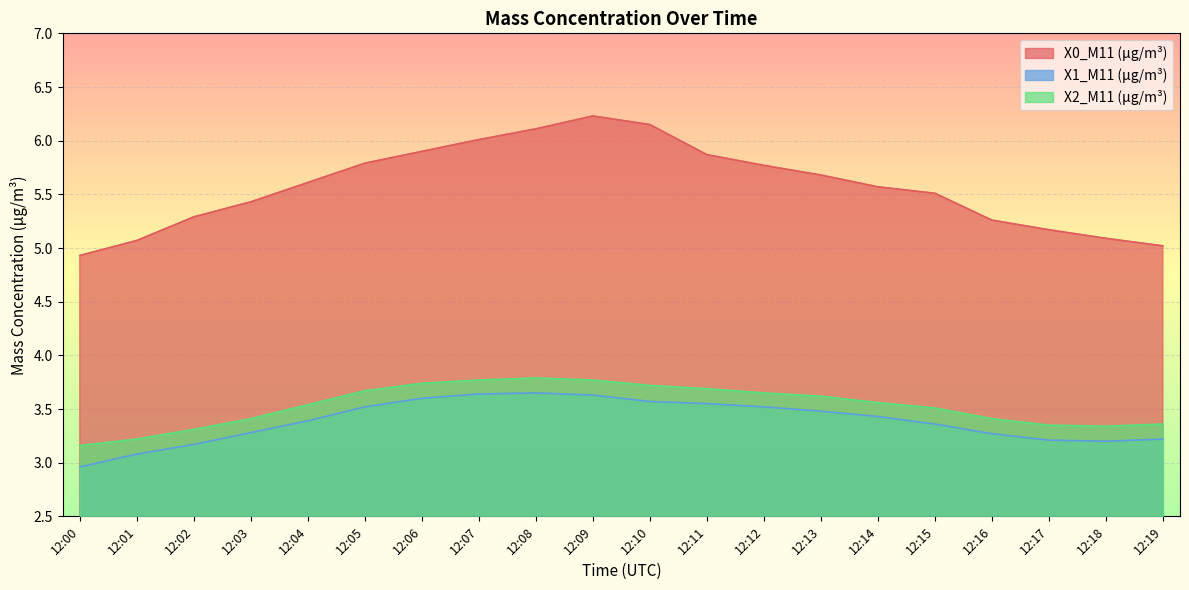

Which series changed the most between 12:00 and 12:05?

X0_M11 (μg/m³)